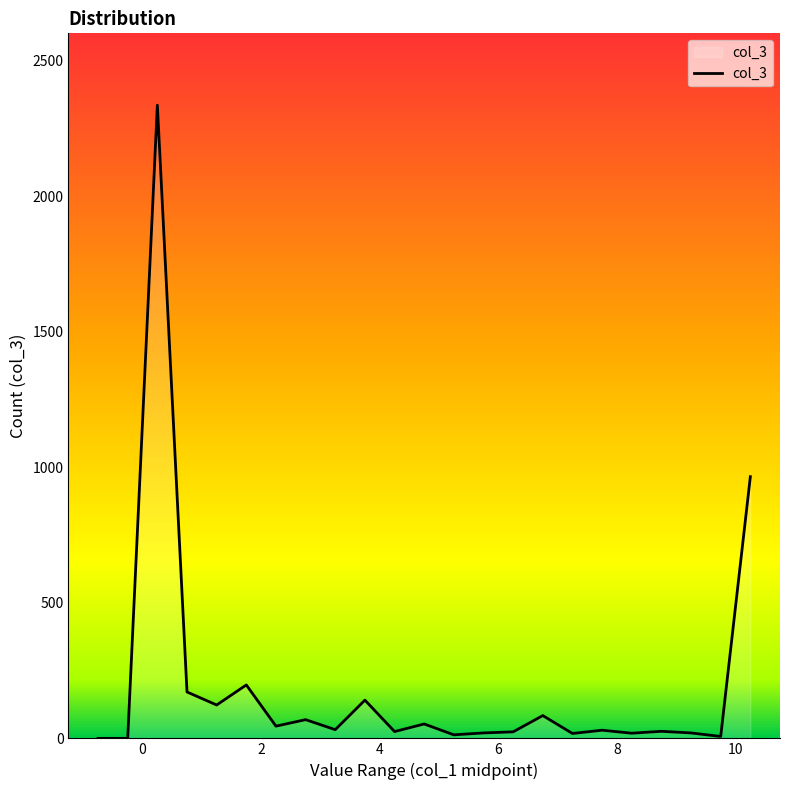

What is the maximum value shown in the chart?

2335